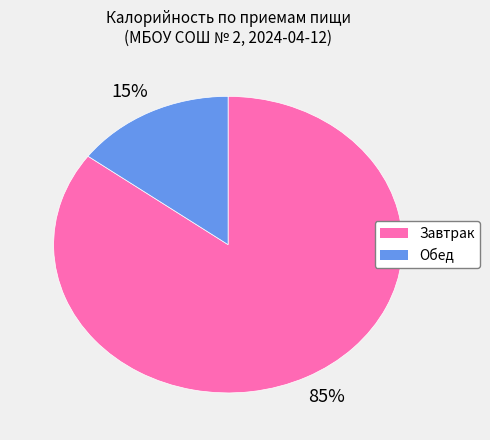

Count the number of slices in the pie.

2